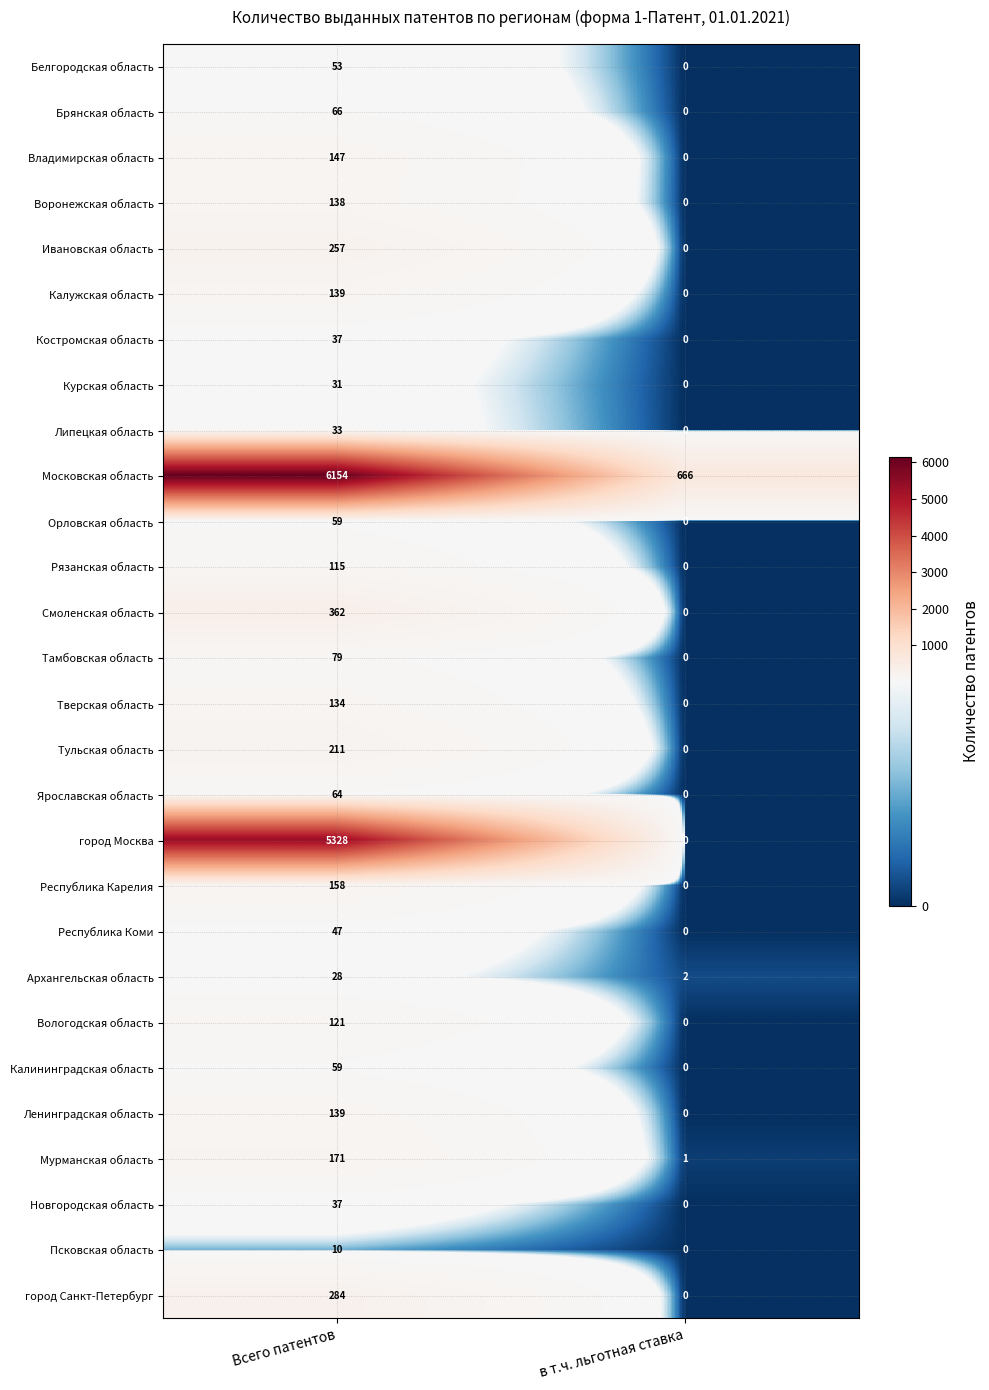

At which category does the chart reach its minimum across all series?

в т.ч. льготная ставка